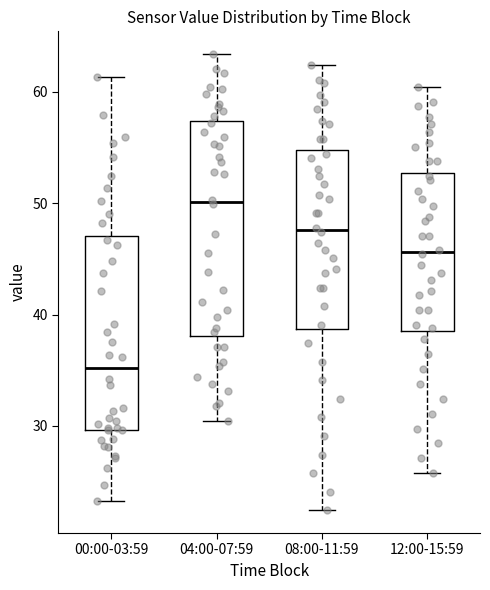

Reading left to right, read every box against the y-axis: the position of its median line, the range the box covers, and the ends of its whiskers. The values are not printed on the chart, so give them approximately, as read against the axis.

00:00-03:59: median 35, box 30 to 47, whiskers 23 to 61
04:00-07:59: median 50, box 38 to 57, whiskers 30 to 63
08:00-11:59: median 48, box 39 to 55, whiskers 22 to 62
12:00-15:59: median 46, box 39 to 53, whiskers 26 to 60